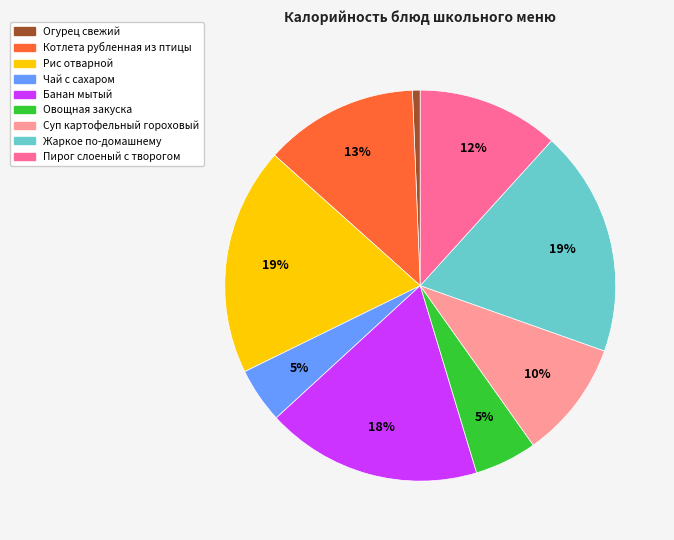

To the nearest percent, what is the average slice percentage?

11%